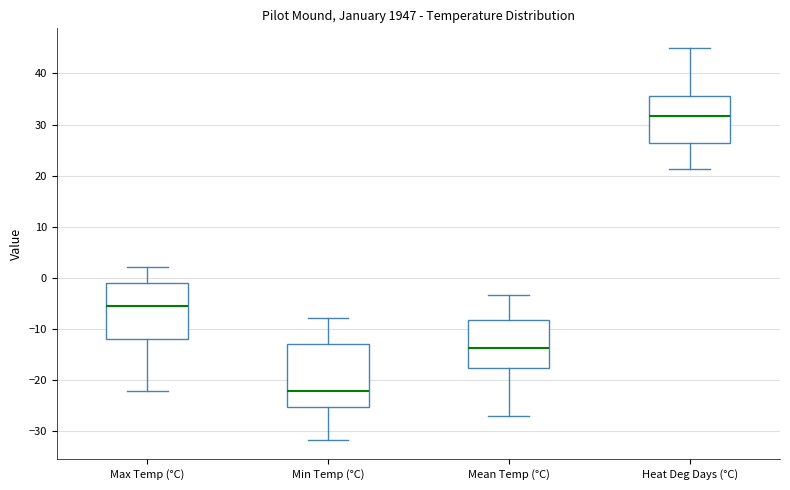

Reading left to right, transcribe this box plot: for each box, give where its median line is, the range the box spans, and where its two whiskers end, as read against the y-axis. The values are not printed on the chart, so give them approximately, as read against the axis.

Max Temp (°C): median -6, box -12 to -1, whiskers -22 to 2
Min Temp (°C): median -22, box -25 to -13, whiskers -32 to -8
Mean Temp (°C): median -14, box -18 to -8, whiskers -27 to -3
Heat Deg Days (°C): median 32, box 26 to 36, whiskers 21 to 45